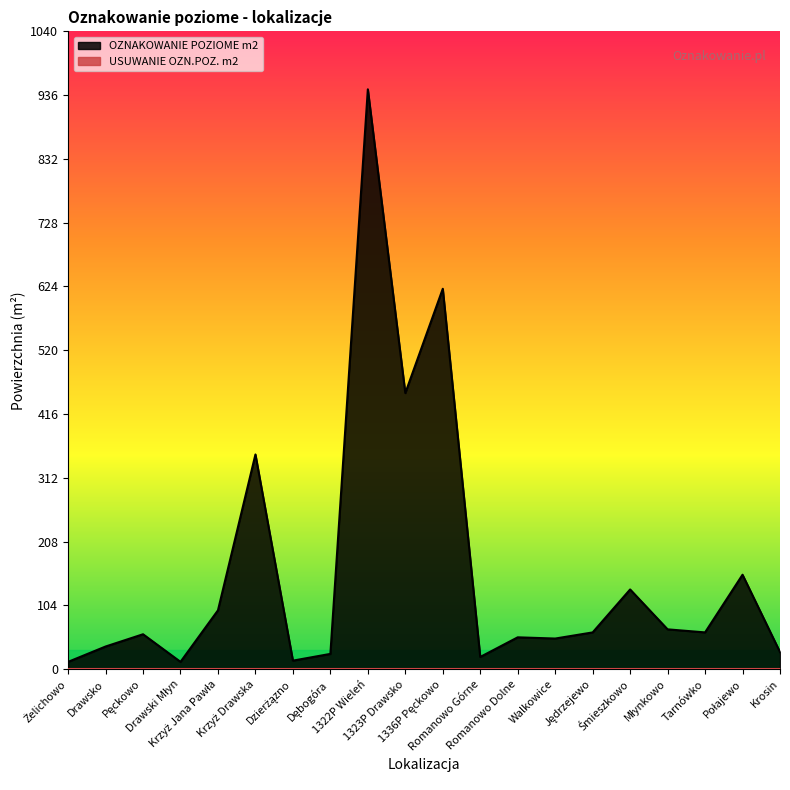

Reading left to right, list all the values displayed in this chart.

12	37	57	12	96	350	14	25	945	450	620	20	52	50	60	130	65	60	154	28